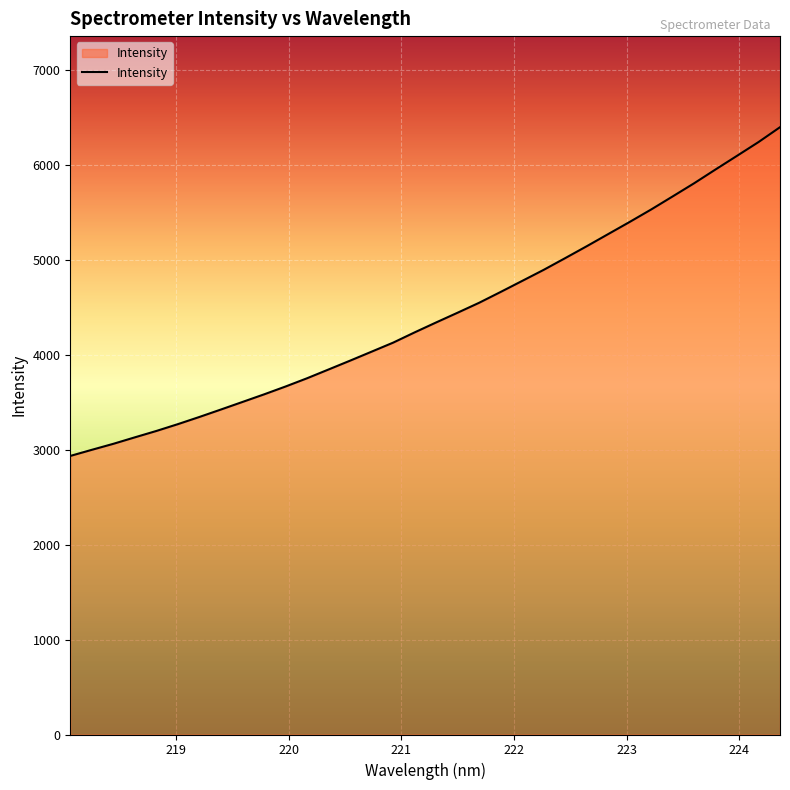

What is the difference between the maximum and minimum values?

3460.8